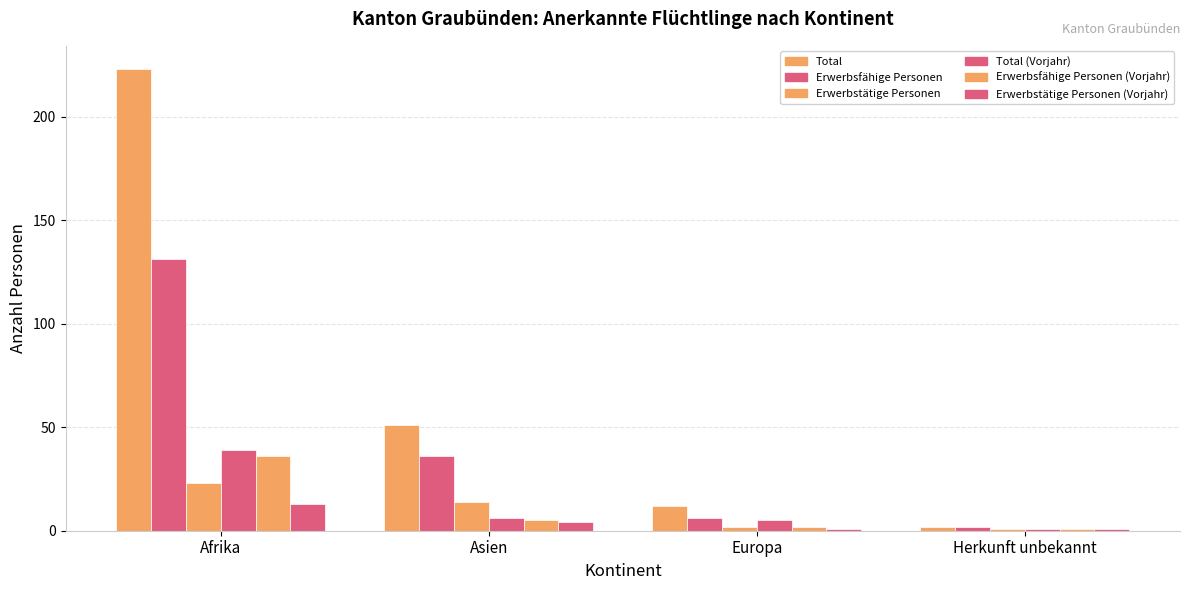

How many data points in Erwerbstätige Personen (Vorjahr) are less than 4?

2